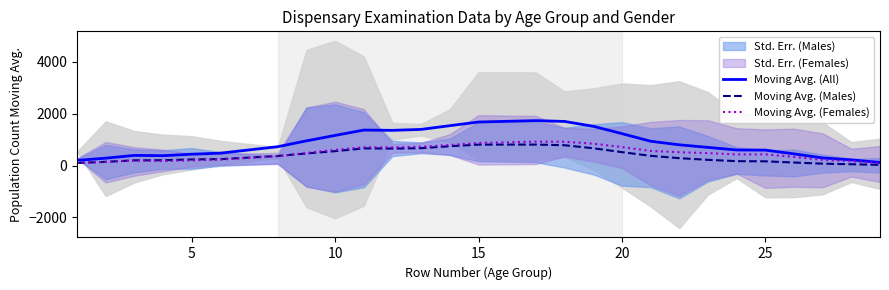

The value of Moving Avg. (Males) at 15 is 382.0. True or false?

False